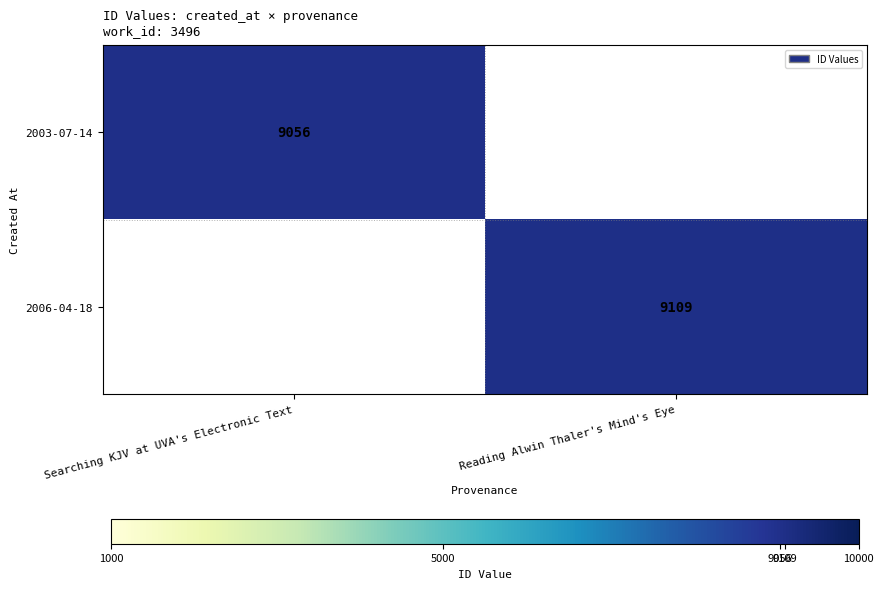

Is it true that 2003-07-14 equals 9056 at Searching KJV at UVA's Electronic Text?

True